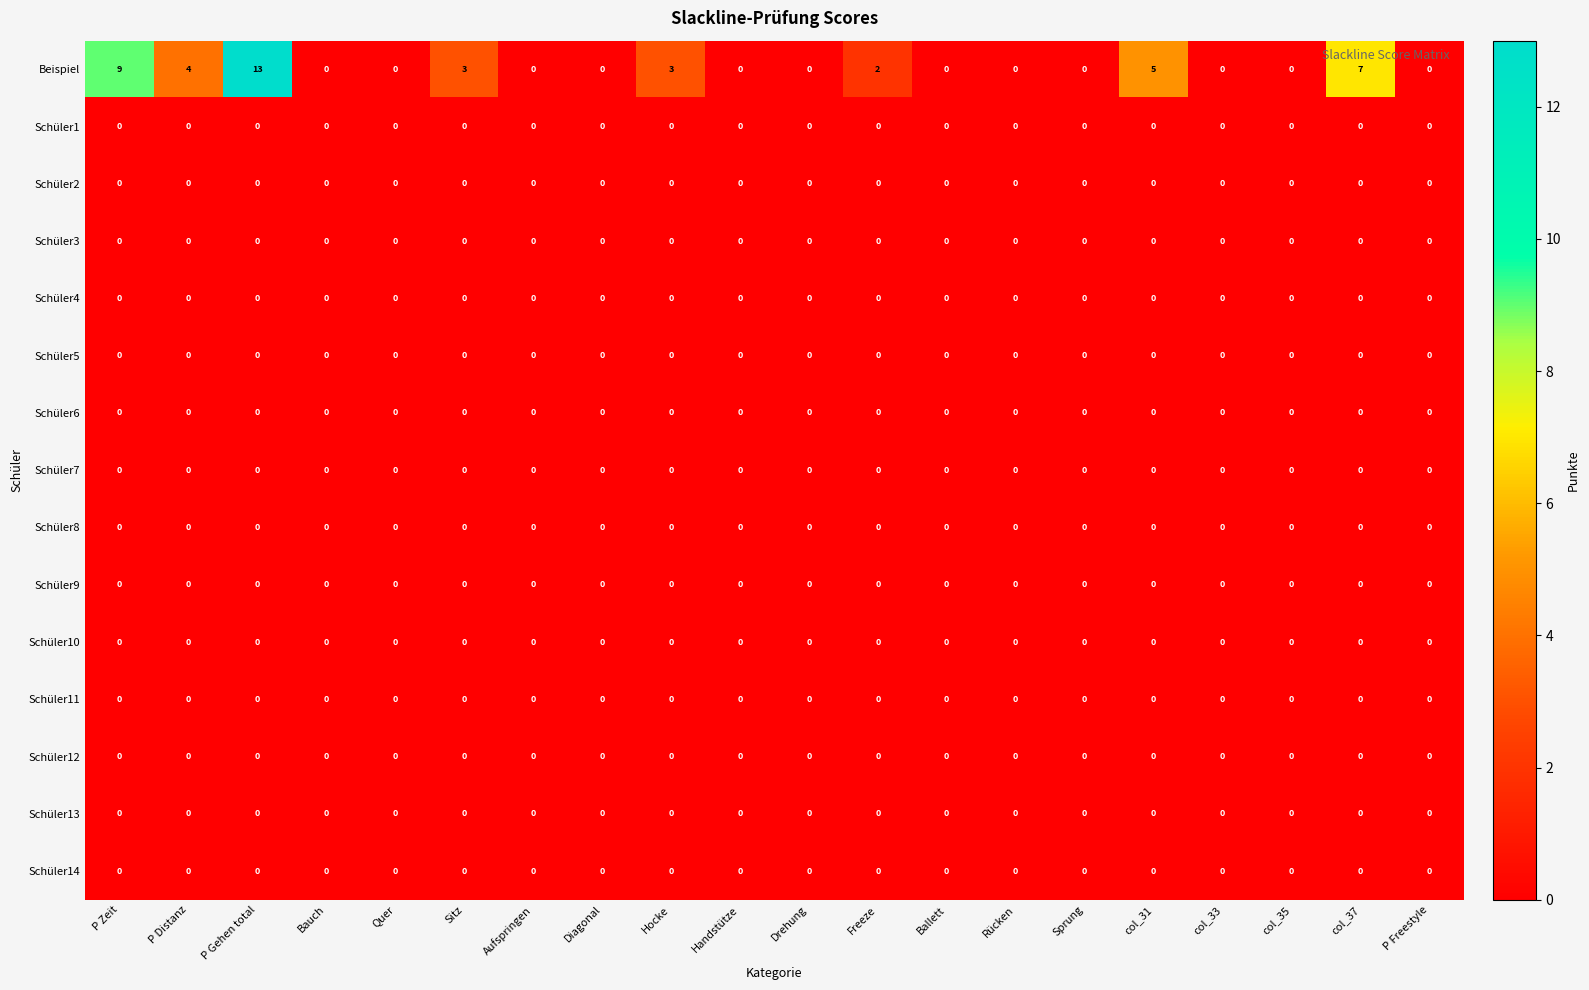

The value of Schüler5 at Handstütze is 0. True or false?

True